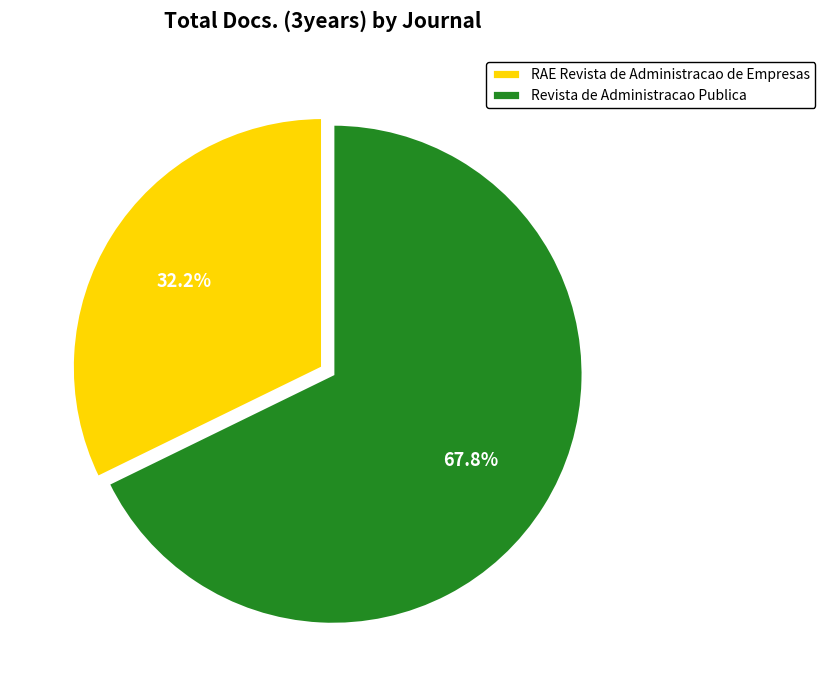

Approximately how many times larger is the value at RAE Revista de Administracao de Empresas compared to Revista de Administracao Publica?

0.5